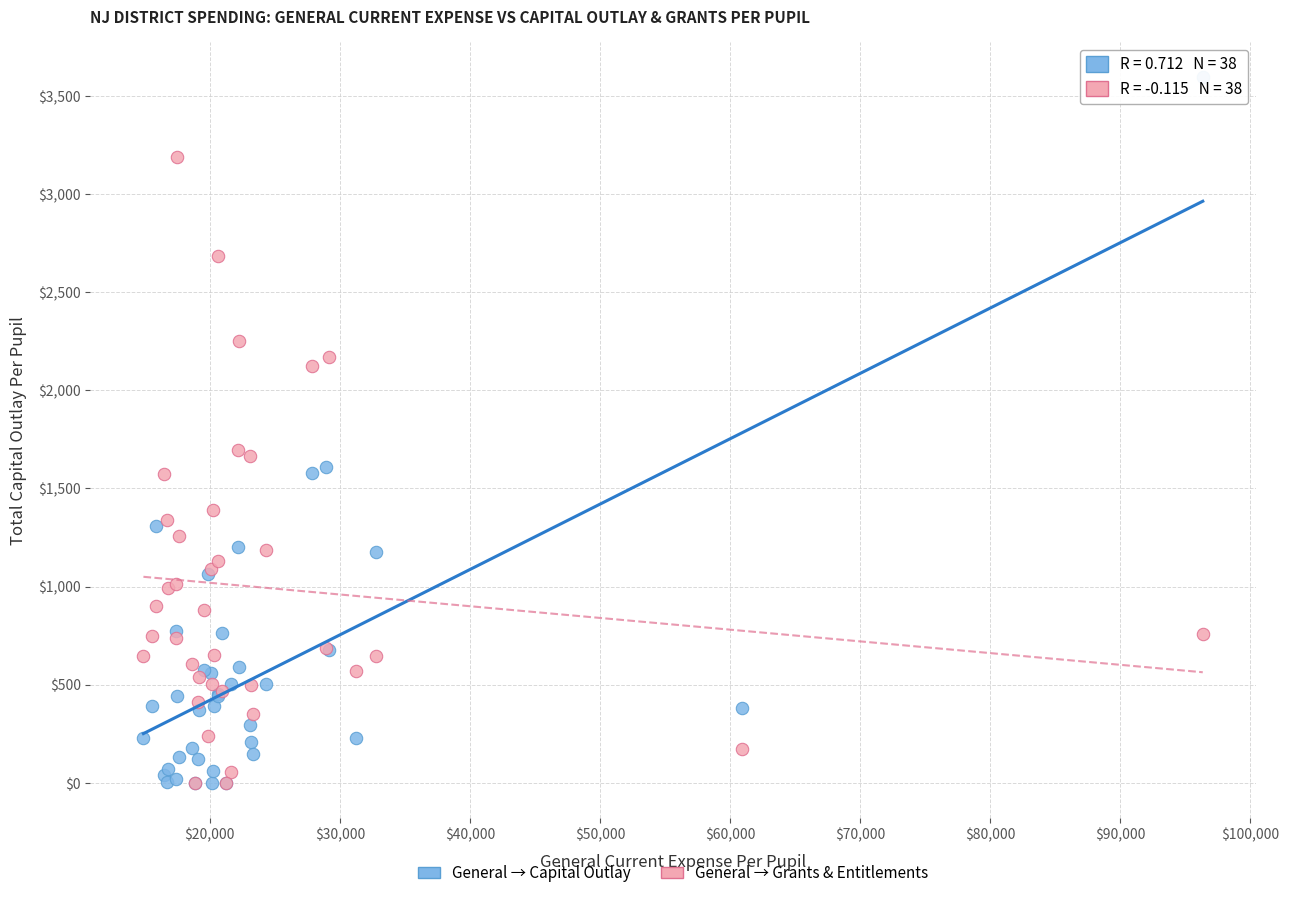

Which series has the largest Y range (max minus min)?

General → Capital Outlay